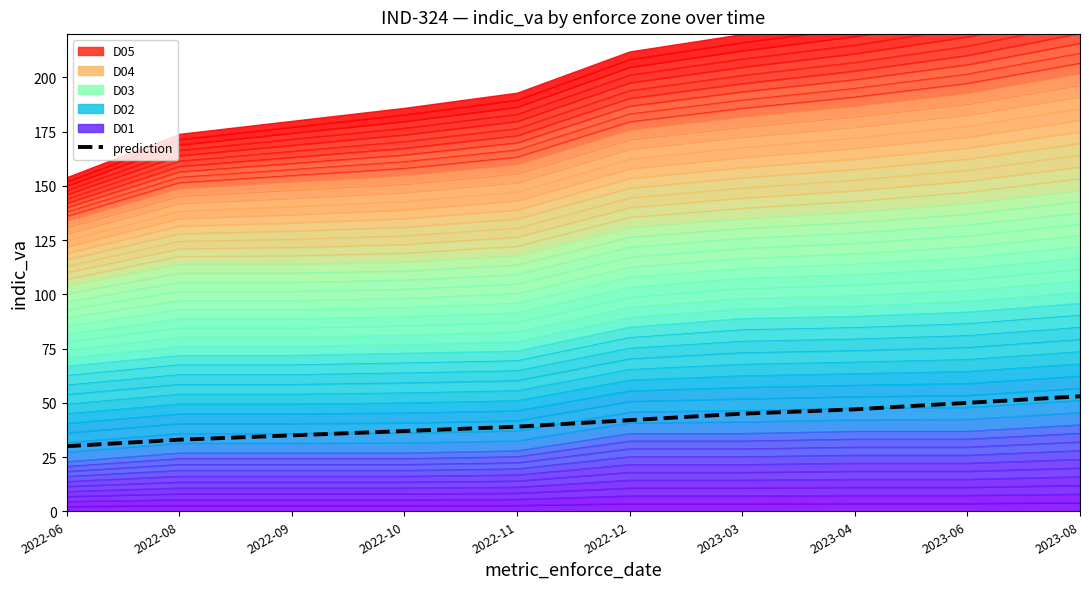

List the labels in order of value, smallest first.

2022-06, 2022-08, 2022-09, 2022-10, 2022-11, 2022-12, 2023-03, 2023-04, 2023-06, 2023-08